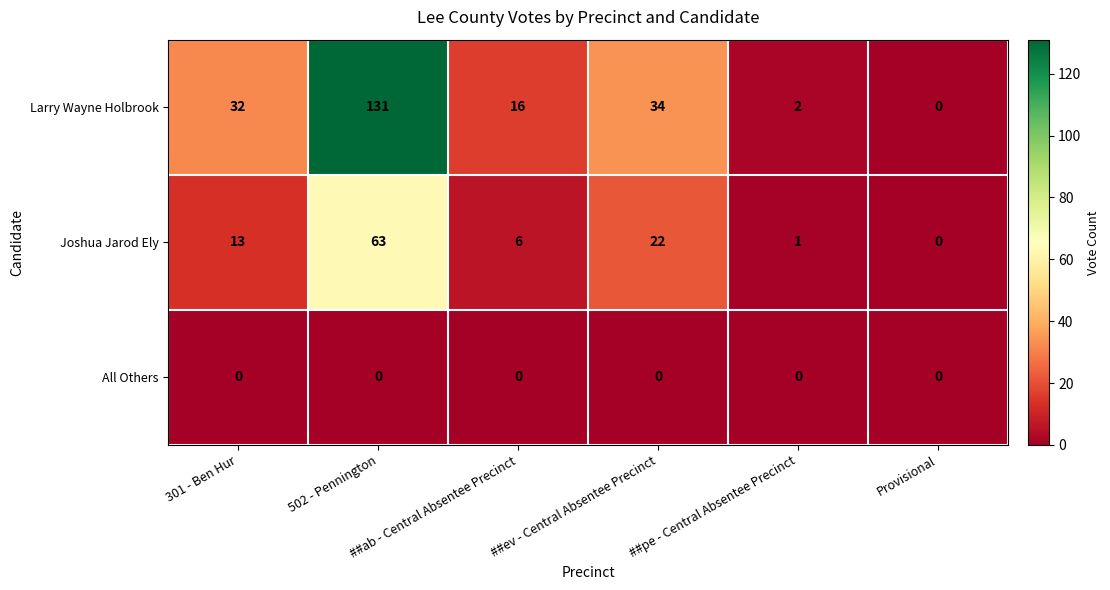

What is the maximum value for Larry Wayne Holbrook?

131